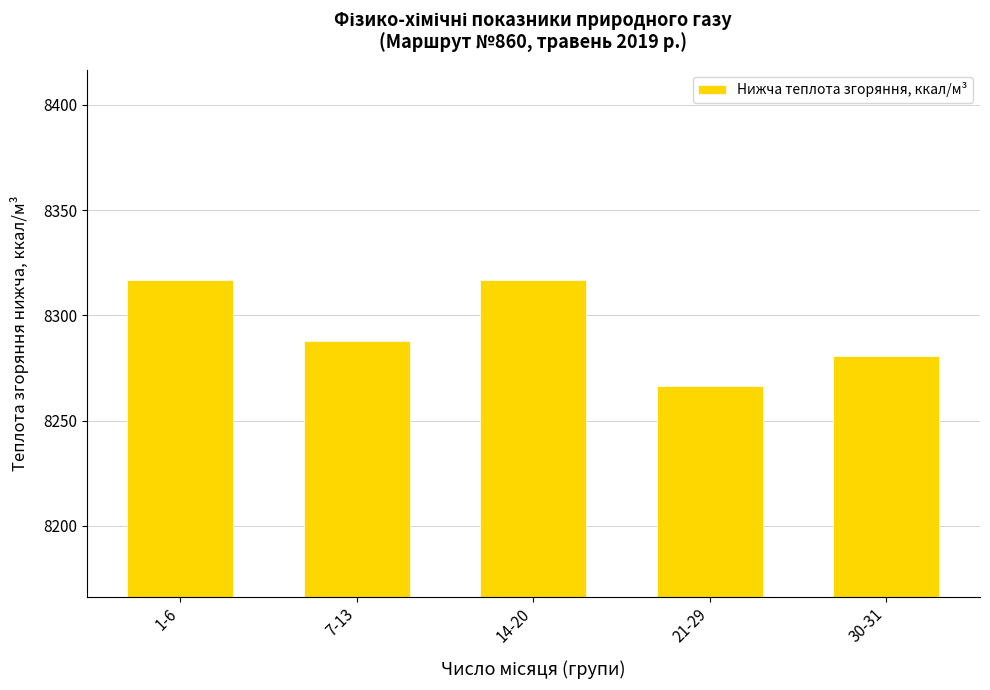

What is the smallest value displayed?

8266.5